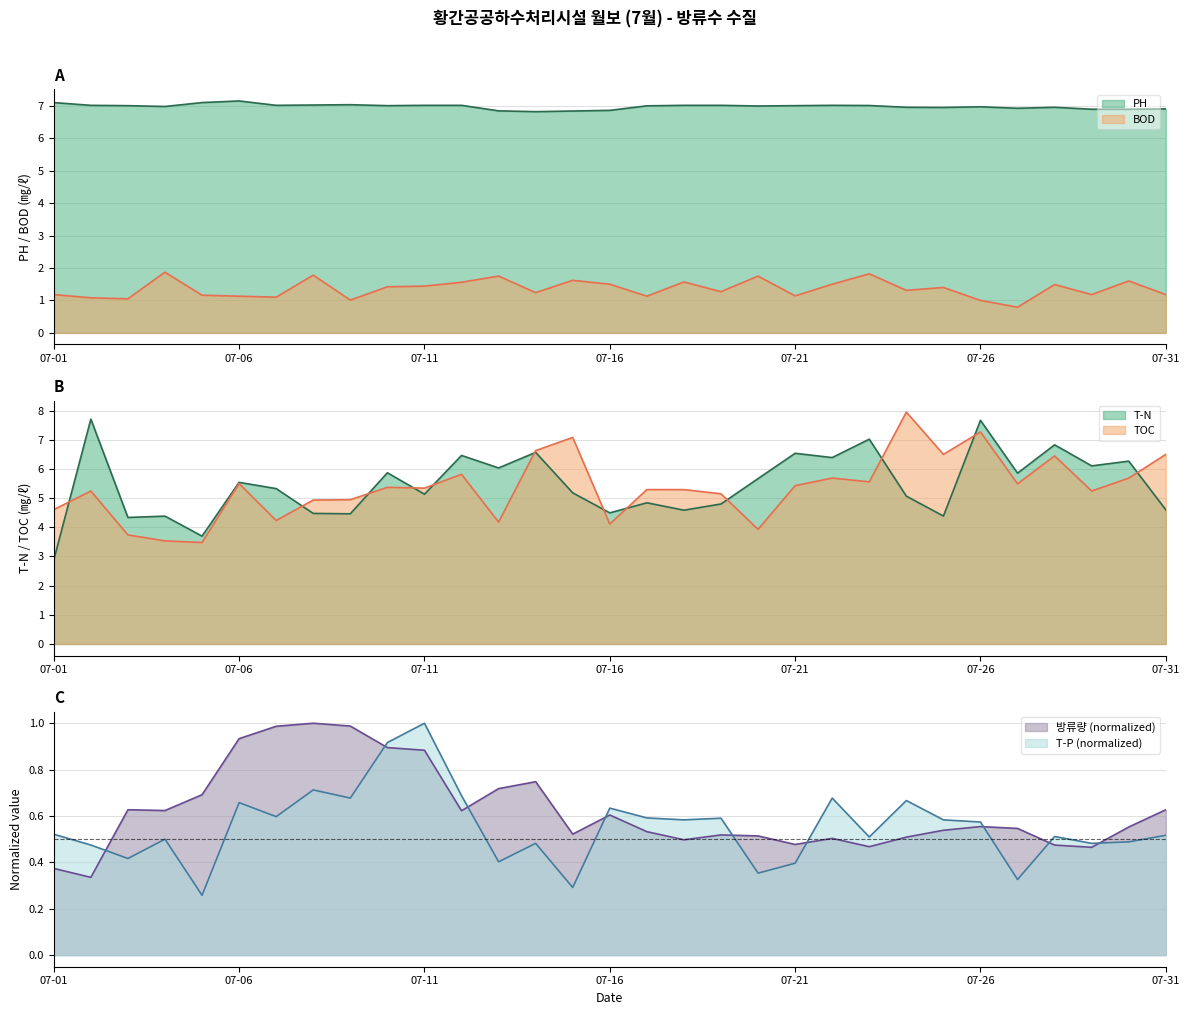

Which label corresponds to the largest value in the chart?

2021-07-24